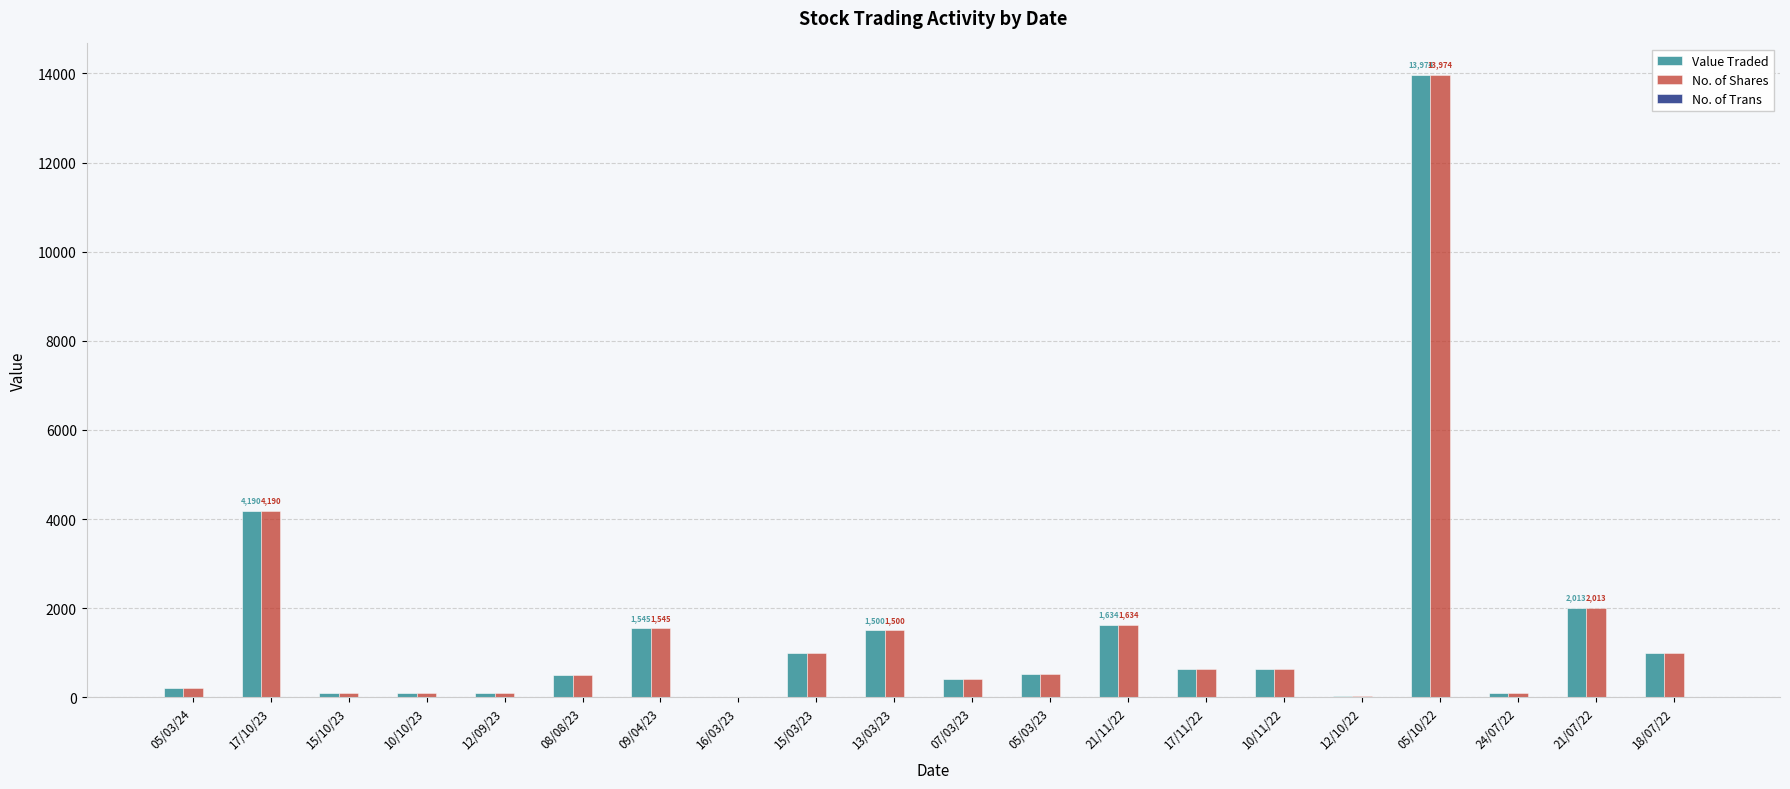

At which category is the sum across all series the highest?

05/10/22